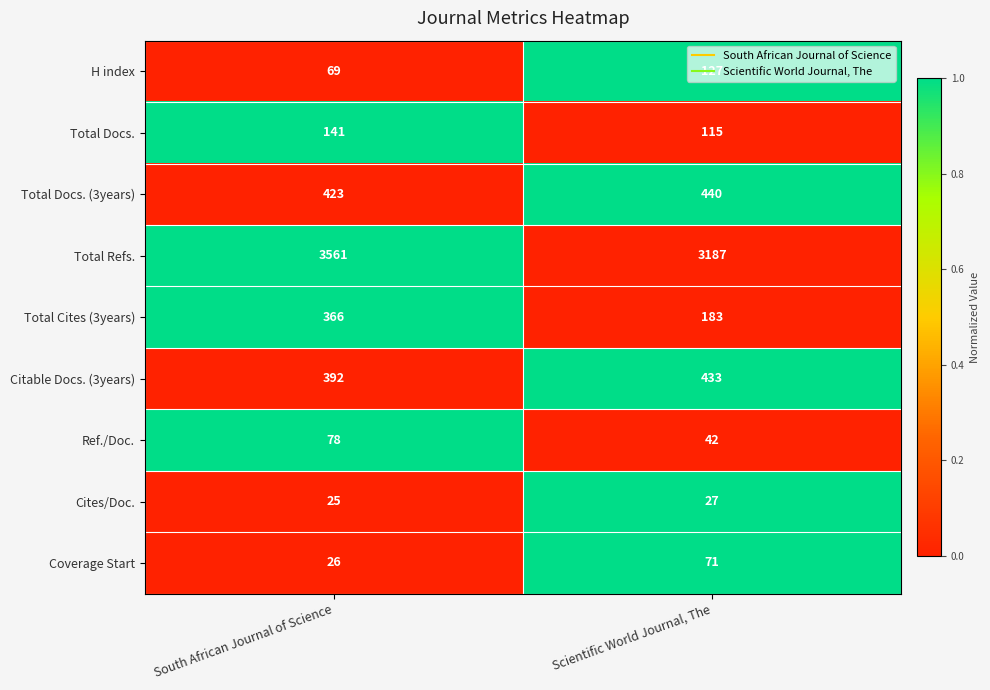

Read the Total Docs. value at South African Journal of Science, to the nearest 10.

140